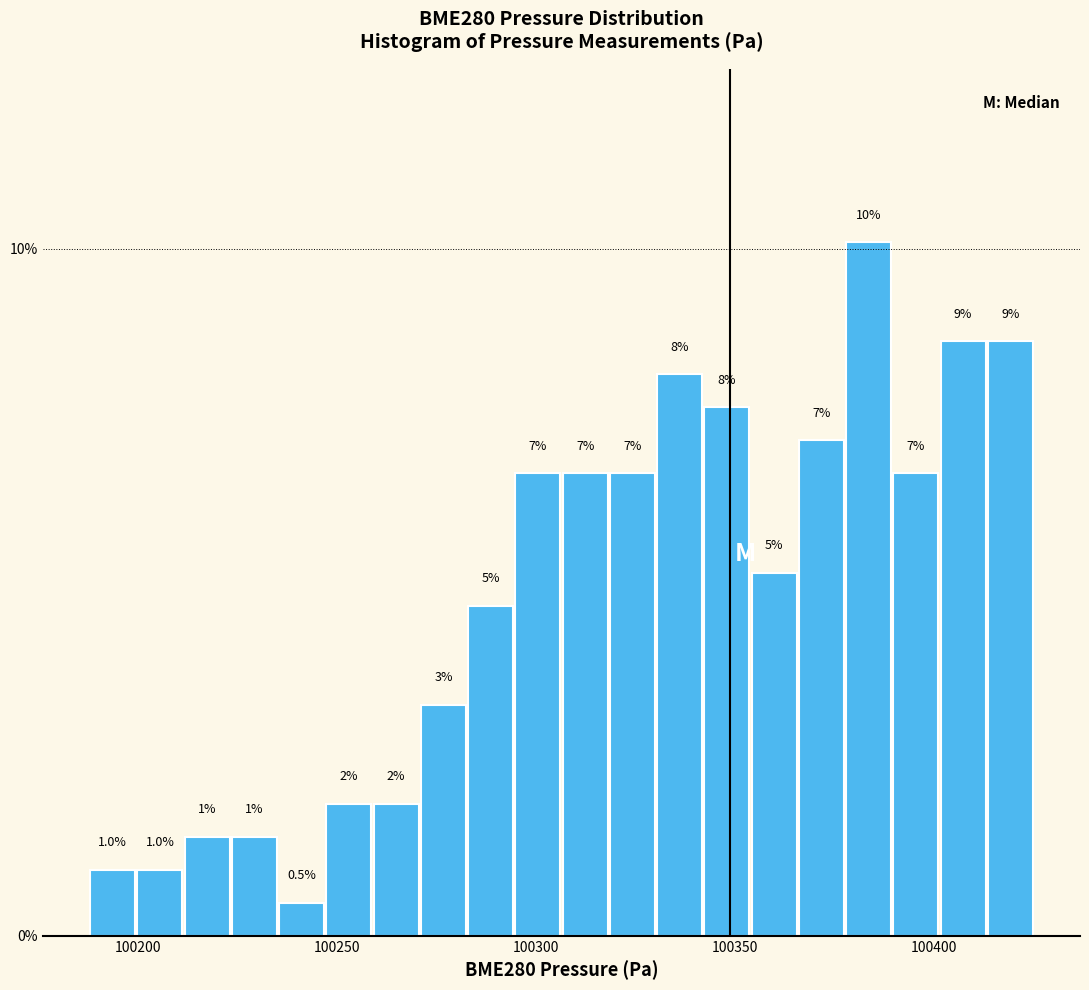

Read against the x-axis, roughly where is the centre of the tallest bar?

100385